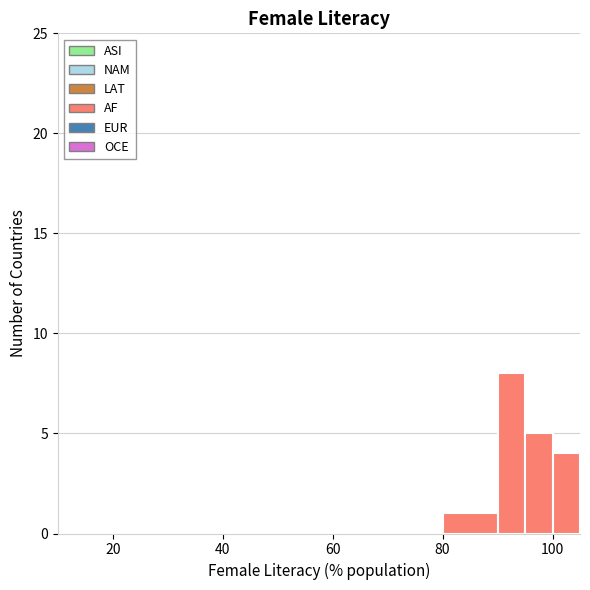

Read against the x-axis, roughly where is the centre of the tallest bar?

92